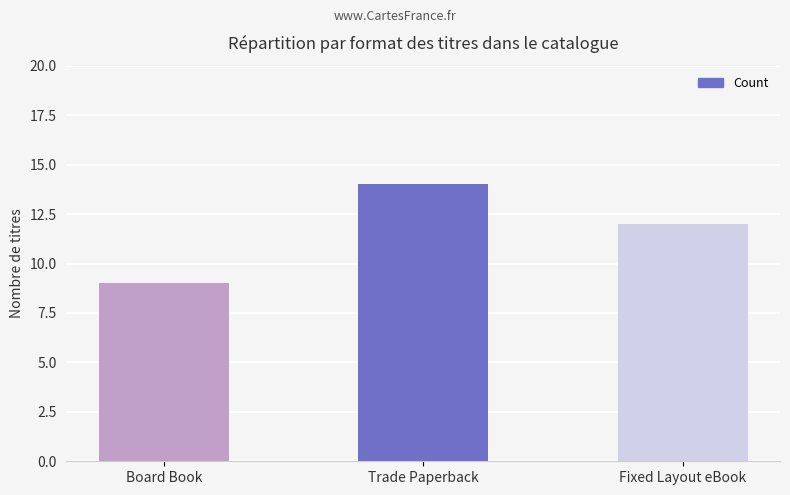

What is the greatest value displayed?

14